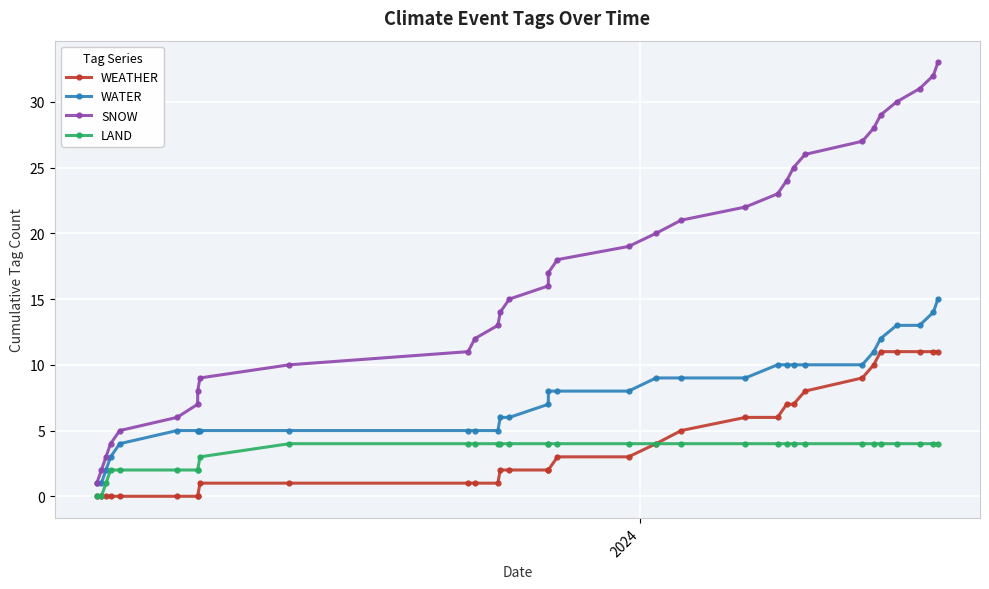

How many lines are shown in the chart?

4